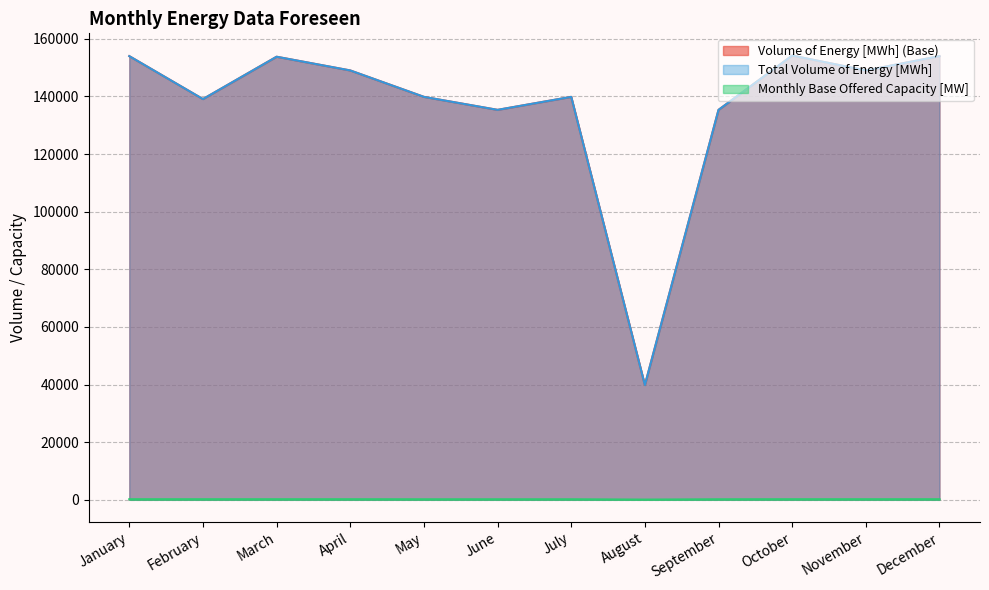

Is the value of Monthly Base Offered Capacity [MW] at November greater than the value of Total Volume of Energy [MWh] at July?

No